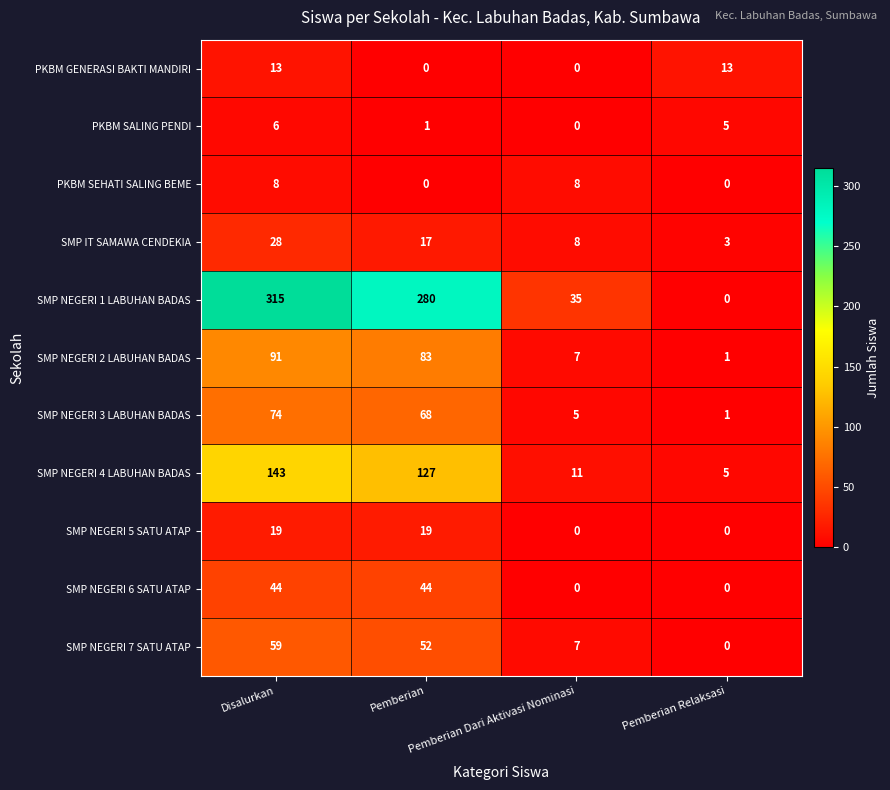

Which series has the largest total across all categories?

SMP NEGERI 1 LABUHAN BADAS